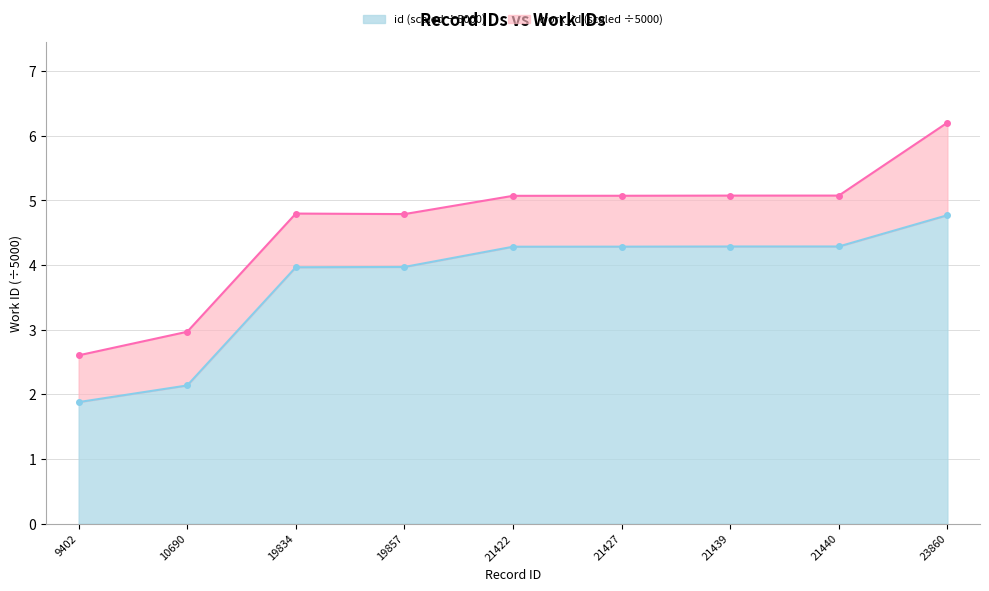

Does the chart have visible grid lines?

Yes